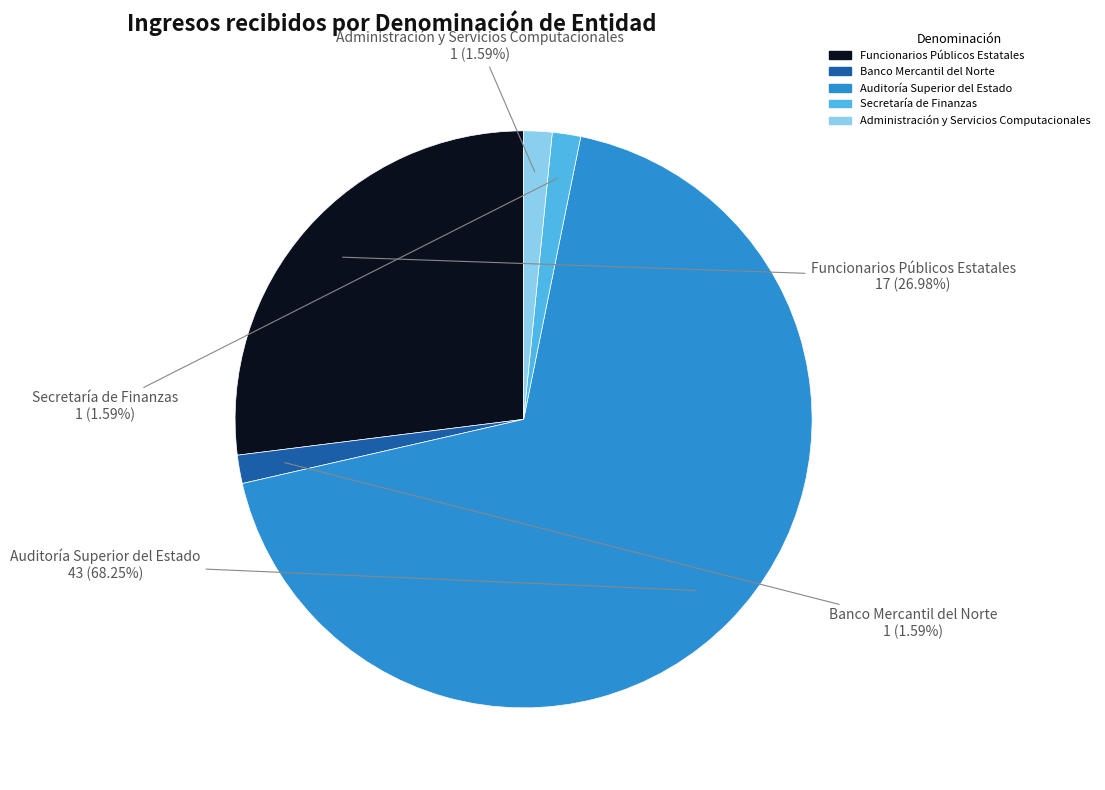

What is the ratio of the value at Funcionarios Públicos Estatales to the value at Banco Mercantil del Norte?

17.0